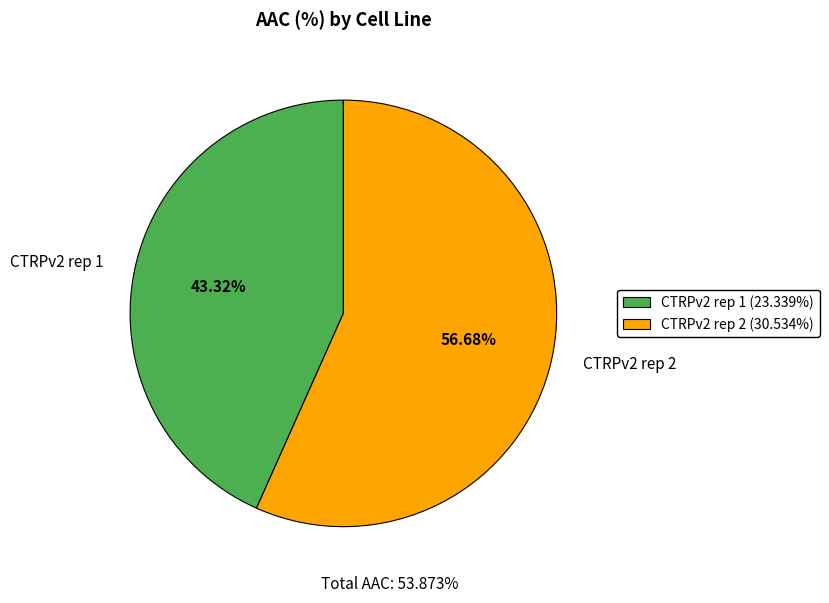

What portion of the pie excludes CTRPv2 rep 2?

43.3%